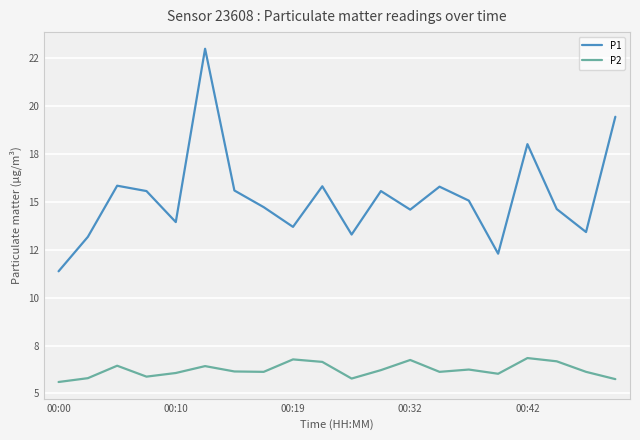

Does the chart have visible grid lines?

Yes